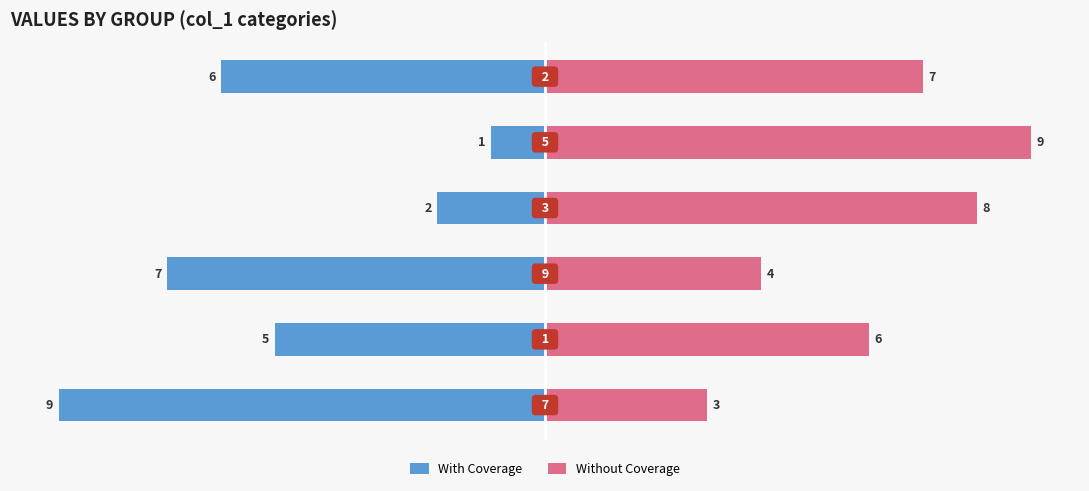

True or false: Without Coverage has a value of 6 at 1.

True